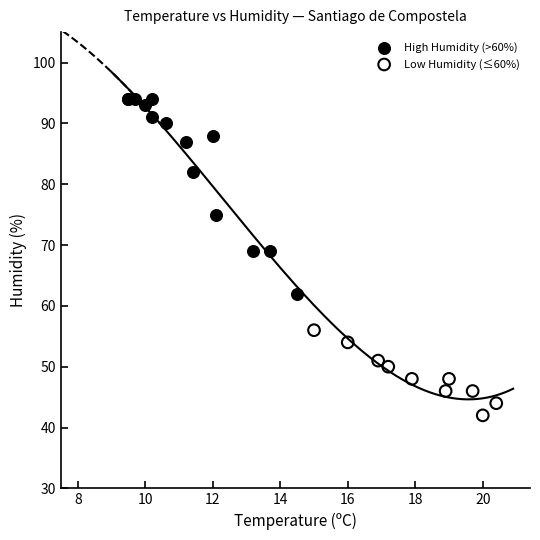

What are all the series names shown in the legend?

High Humidity (>60%), Low Humidity (≤60%)